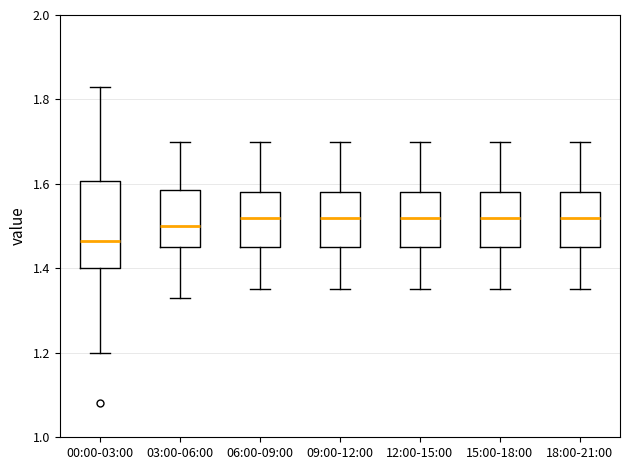

Reading left to right, read every box against the y-axis: the position of its median line, the range the box covers, and the ends of its whiskers. The values are not printed on the chart, so give them approximately, as read against the axis.

00:00-03:00: median 1.46, box 1.40 to 1.60, whiskers 1.20 to 1.84
03:00-06:00: median 1.50, box 1.46 to 1.58, whiskers 1.34 to 1.70
06:00-09:00: median 1.52, box 1.46 to 1.58, whiskers 1.36 to 1.70
09:00-12:00: median 1.52, box 1.46 to 1.58, whiskers 1.36 to 1.70
12:00-15:00: median 1.52, box 1.46 to 1.58, whiskers 1.36 to 1.70
15:00-18:00: median 1.52, box 1.46 to 1.58, whiskers 1.36 to 1.70
18:00-21:00: median 1.52, box 1.46 to 1.58, whiskers 1.36 to 1.70